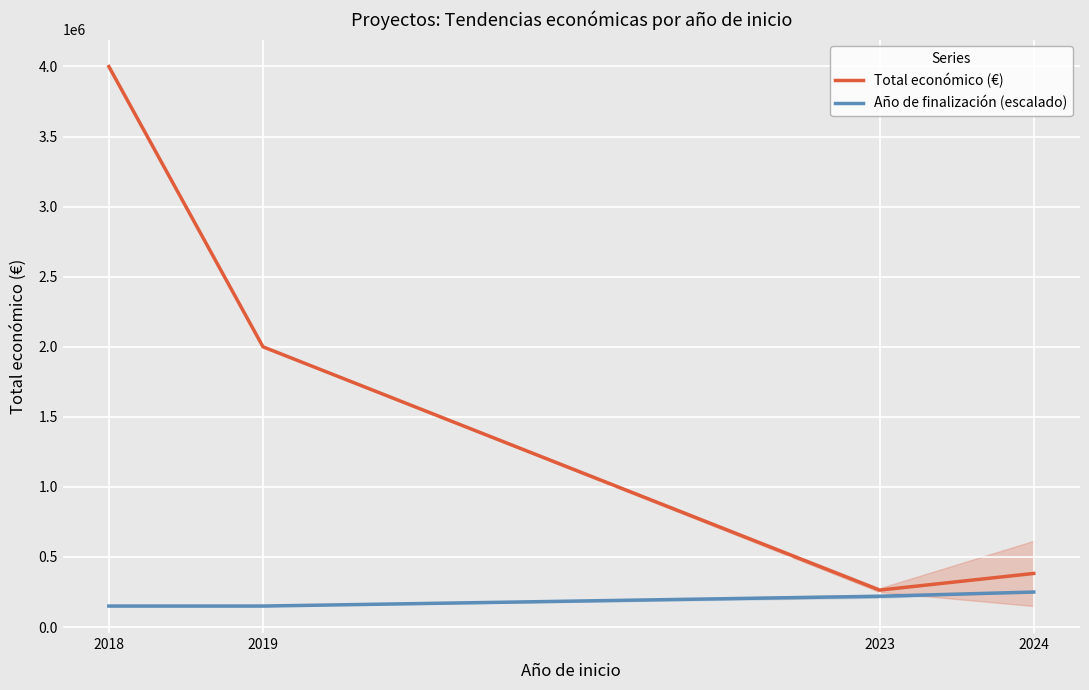

How many lines are shown in the chart?

2